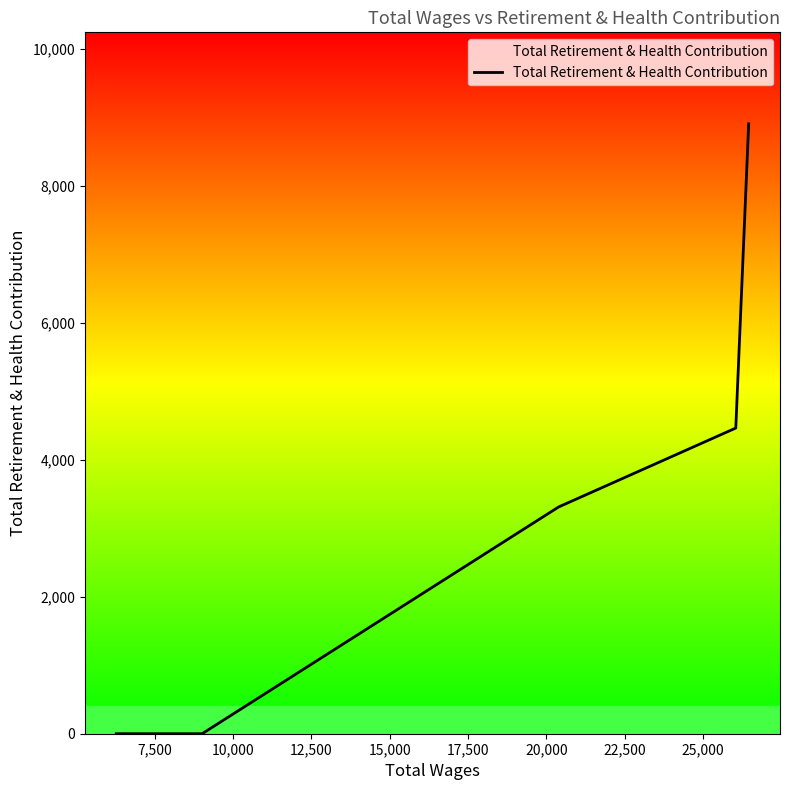

Is this an area chart (filled region under the line)?

No